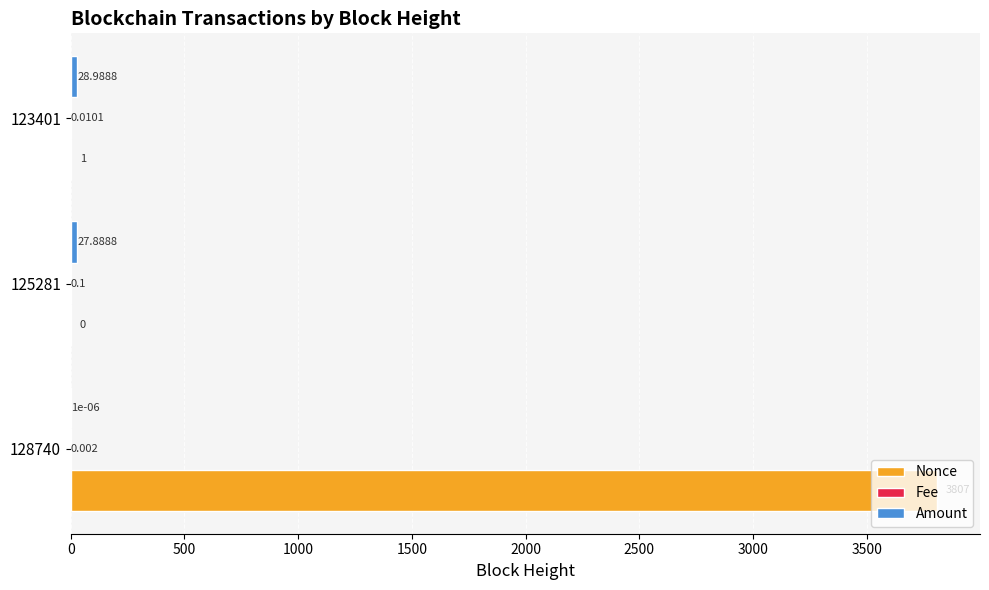

Which series has the largest total across all categories?

Nonce